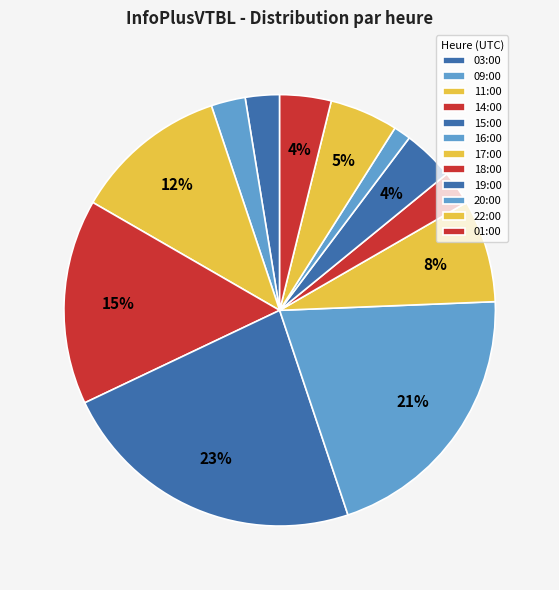

Does any single category account for the majority?

No